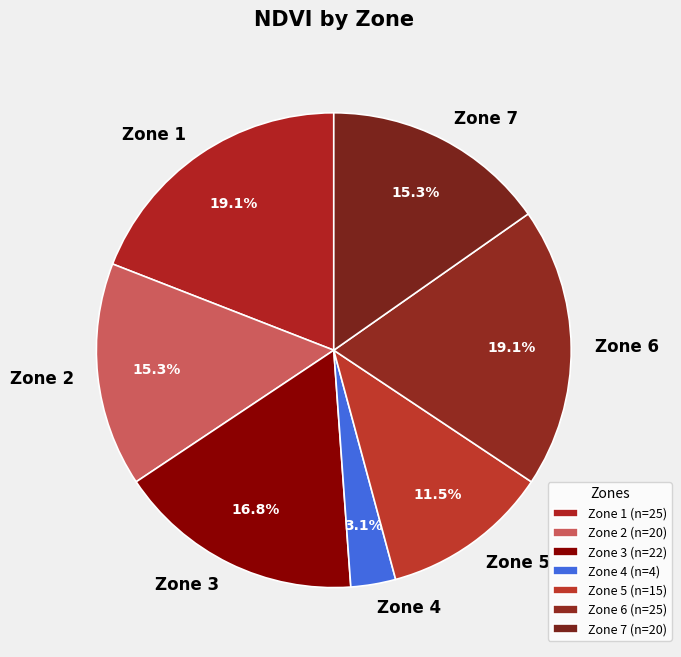

To the nearest percent, what portion does Zone 2 represent?

15%